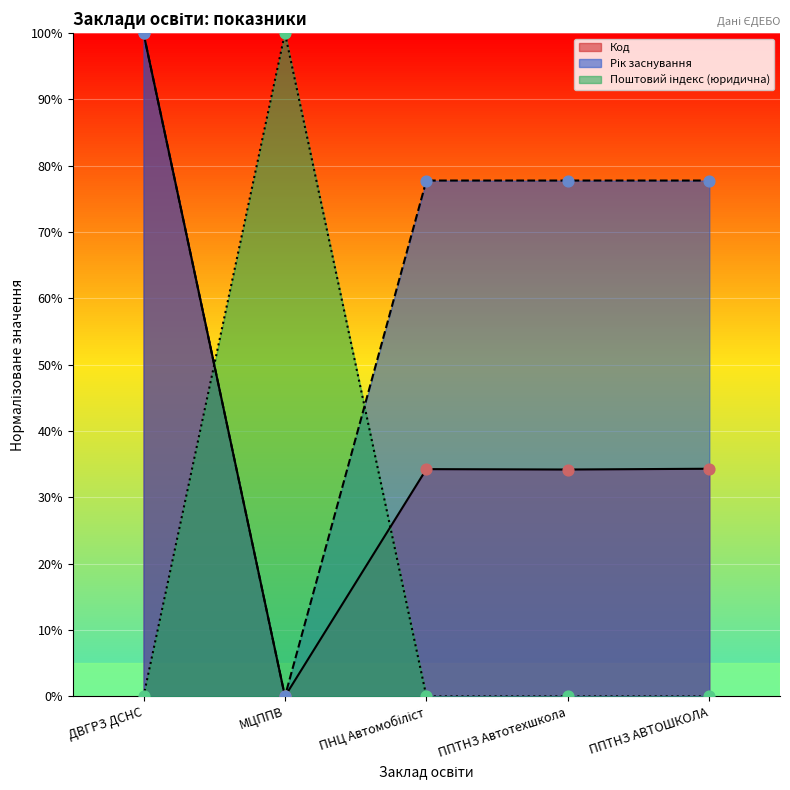

What are all the series names shown in the legend?

Код, Рік заснування, Поштовий індекс